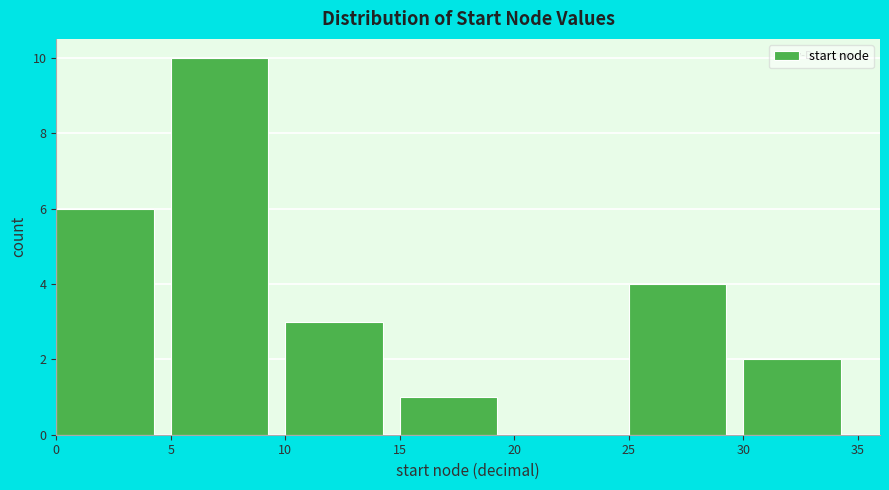

Reading left to right, list every bar in this chart as the range it spans on the x-axis followed by its height. The values are not printed on the chart, so give them approximately, as read against the axis.

0 to 5: 6
5 to 10: 10
10 to 15: 3
15 to 20: 1
20 to 25: 0
25 to 30: 4
30 to 35: 2